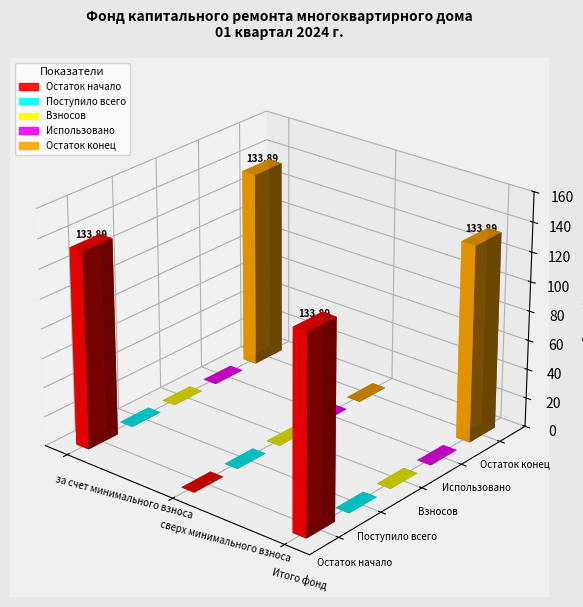

Which label corresponds to the largest value in the chart?

за счет минимального взноса